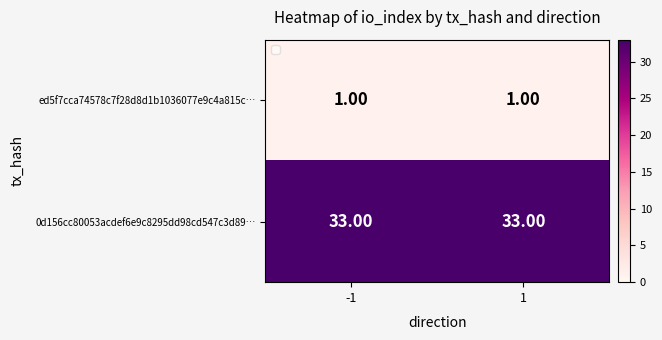

Which has a higher value, -1 or 1?

-1